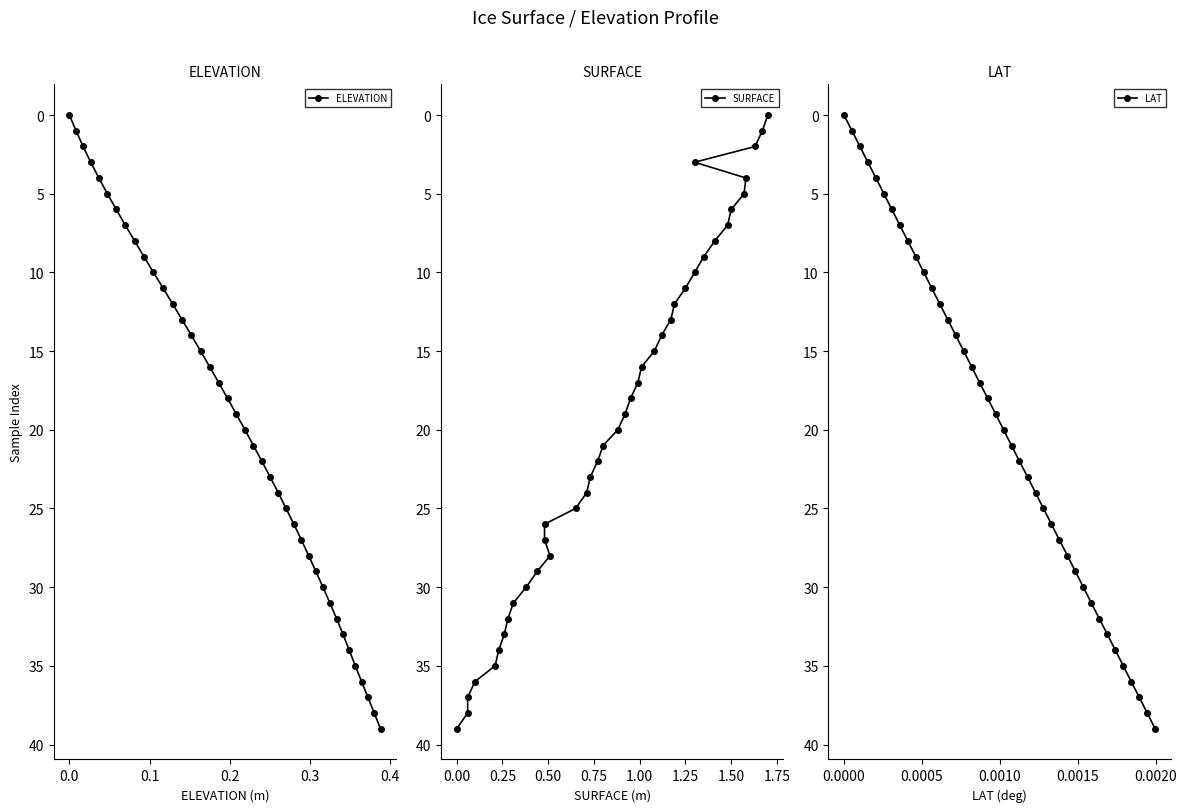

What is the difference between the second highest and second lowest values in the SURFACE series?

37